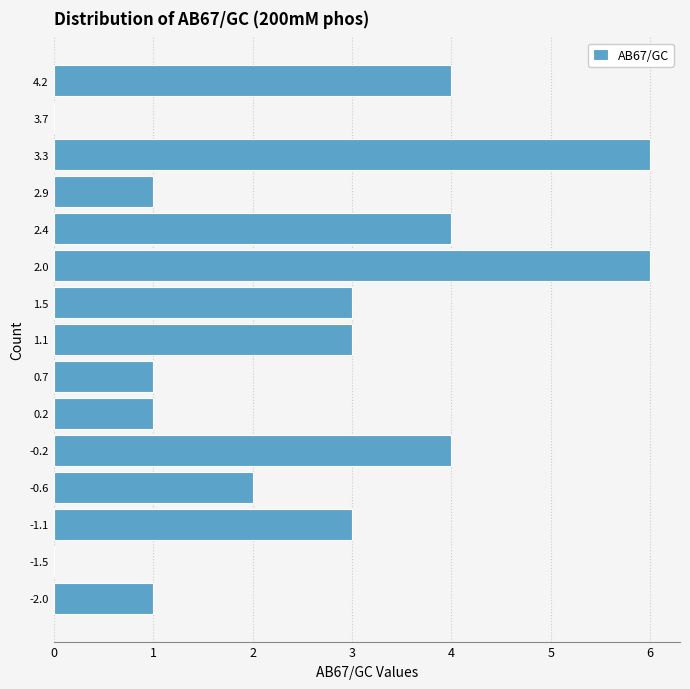

Reading bottom to top, list every bar in this chart as the range it spans on the y-axis followed by its length. Neither the bar edges nor the lengths are printed on the chart, so give them approximately, as read against the axes.

-2.15 to -1.75: 1
-1.75 to -1.30: 0
-1.30 to -0.85: 3
-0.85 to -0.40: 2
-0.40 to 0.00: 4
0.00 to 0.45: 1
0.45 to 0.90: 1
0.90 to 1.35: 3
1.35 to 1.75: 3
1.75 to 2.20: 6
2.20 to 2.65: 4
2.65 to 3.05: 1
3.05 to 3.50: 6
3.50 to 3.95: 0
3.95 to 4.40: 4